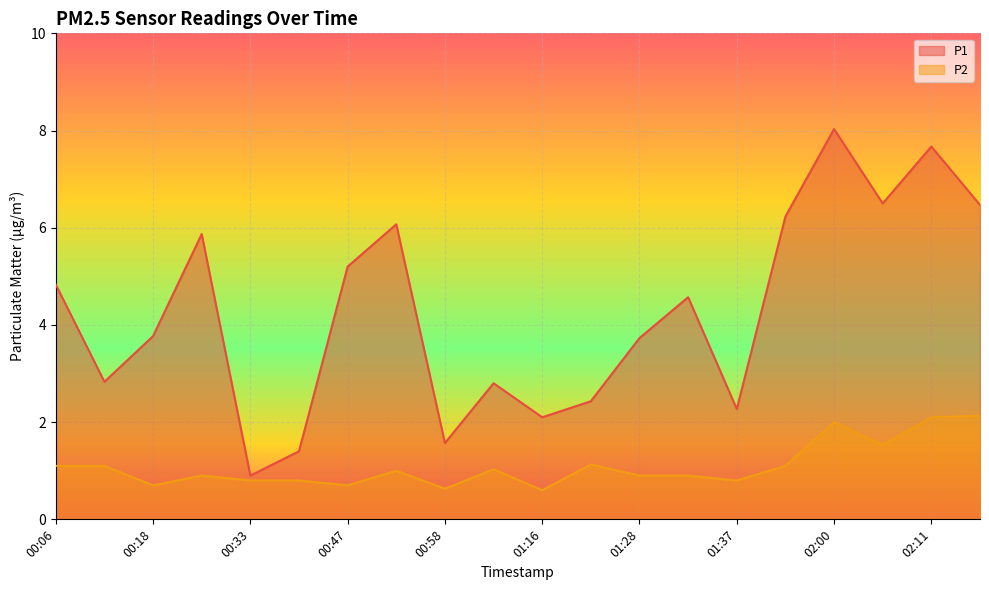

In P1, how many points are higher than both neighbors (excluding endpoints)?

6